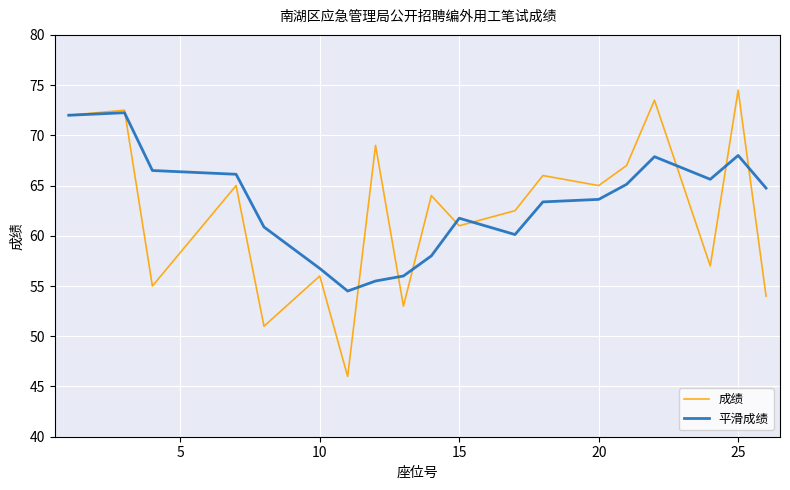

What is the maximum value for 成绩?

74.5